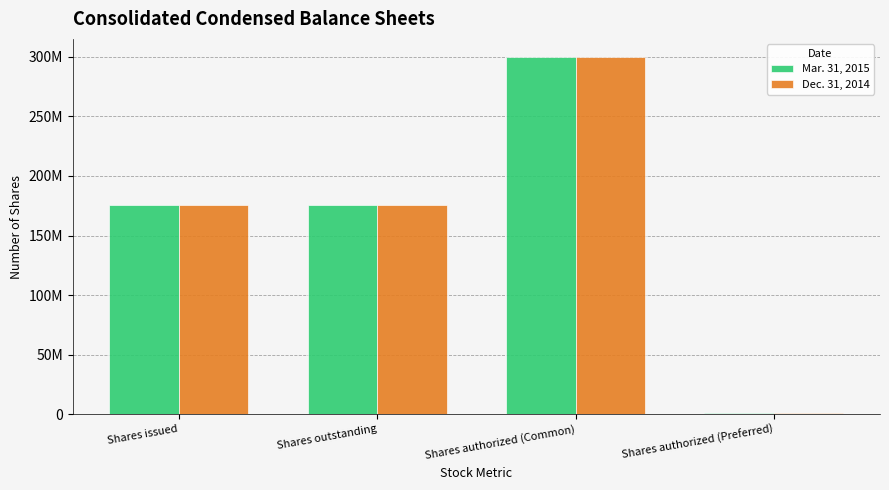

Reading right to left, what are all the values shown in this chart?

Mar. 31, 2015: Shares authorized (Preferred)=1000000	Shares authorized (Common)=300000000	Shares outstanding=175893533	Shares issued=175893533
Dec. 31, 2014: Shares authorized (Preferred)=1000000	Shares authorized (Common)=300000000	Shares outstanding=175610978	Shares issued=175610978